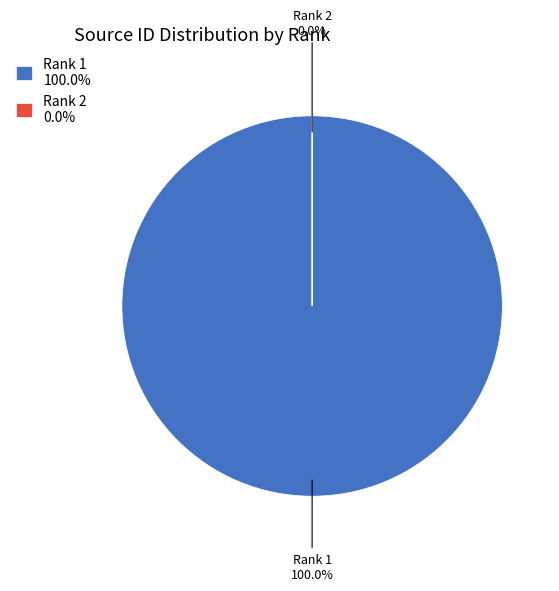

Rank the categories by value from highest to lowest.

Rank 1, Rank 2